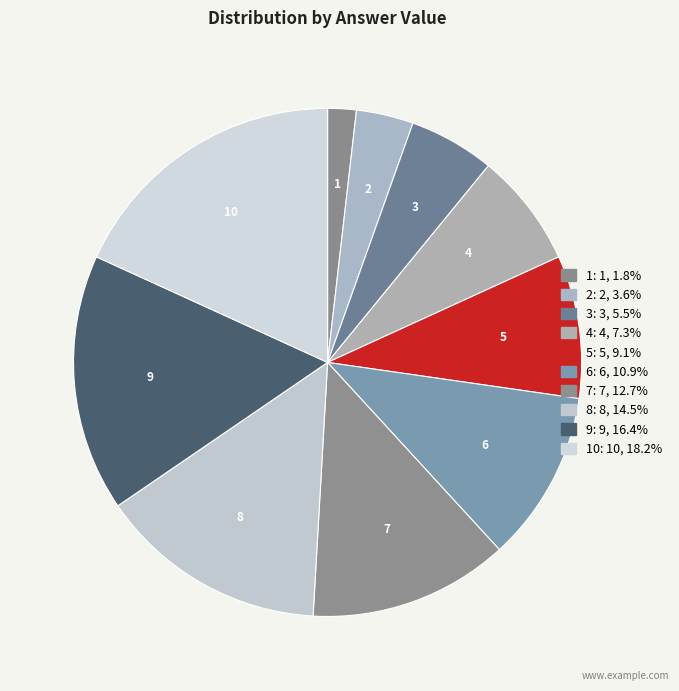

Is the sum of 4 and 8 greater than half?

No